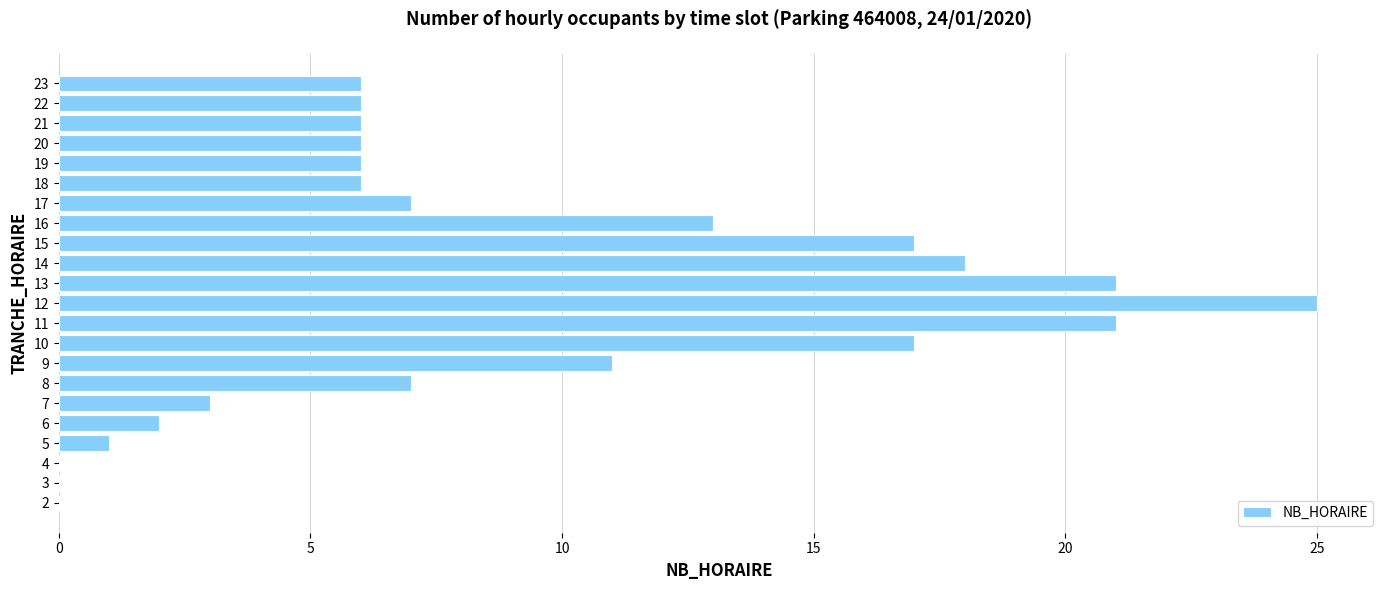

What is the sum of the values at 12 and 7?

28